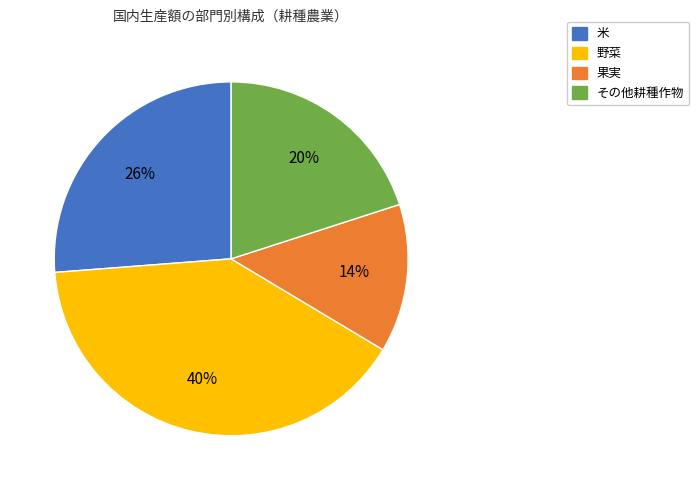

Is it true that その他耕種作物 is 20% of the pie?

True